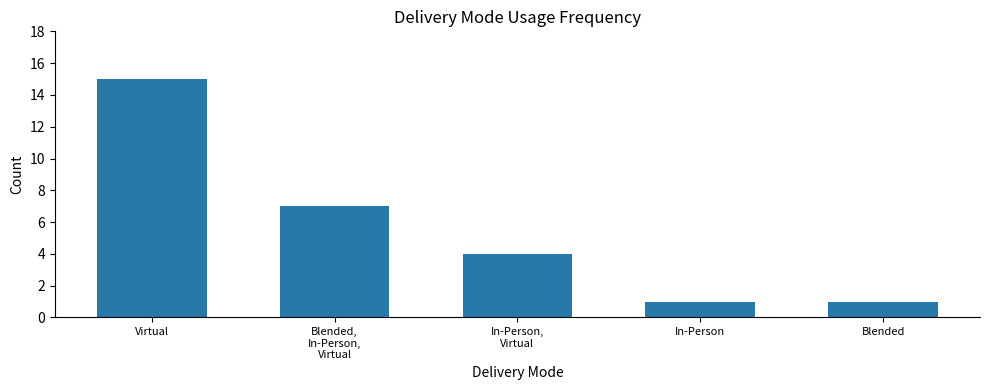

What is the difference between the second highest and second lowest values?

6